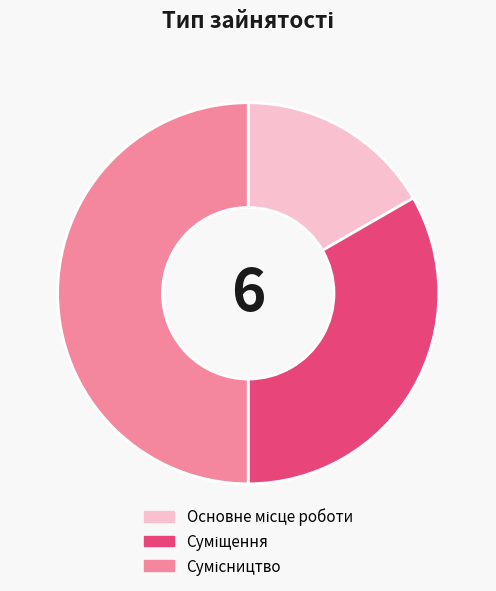

Which slice is the largest?

Сумісництво